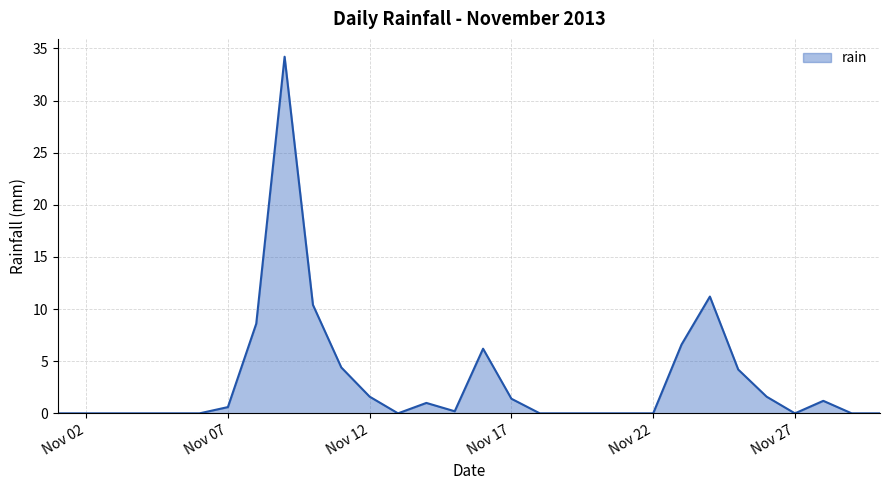

What is the greatest value displayed?

34.2